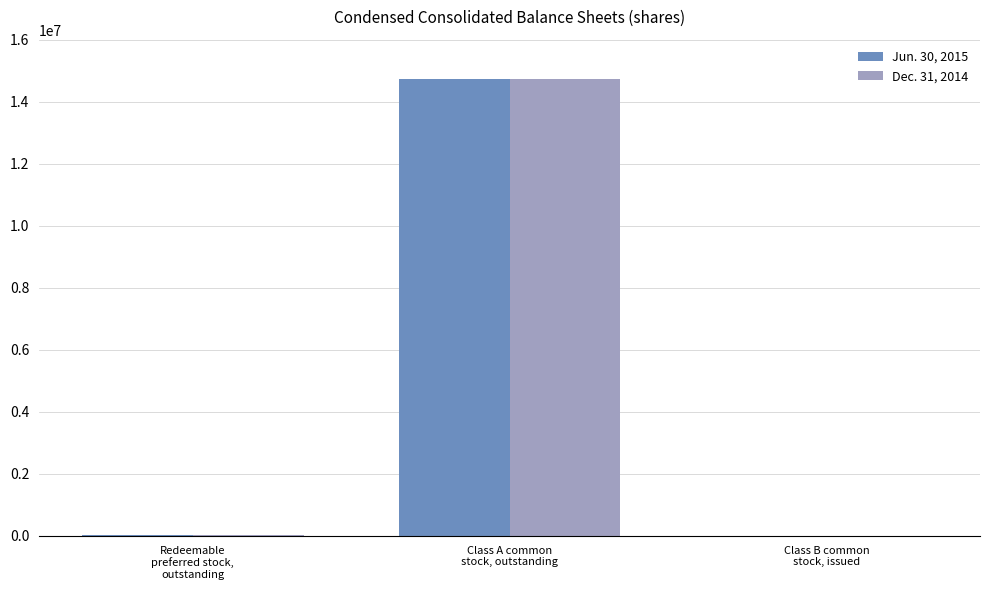

What is the maximum value shown in the chart?

14740605